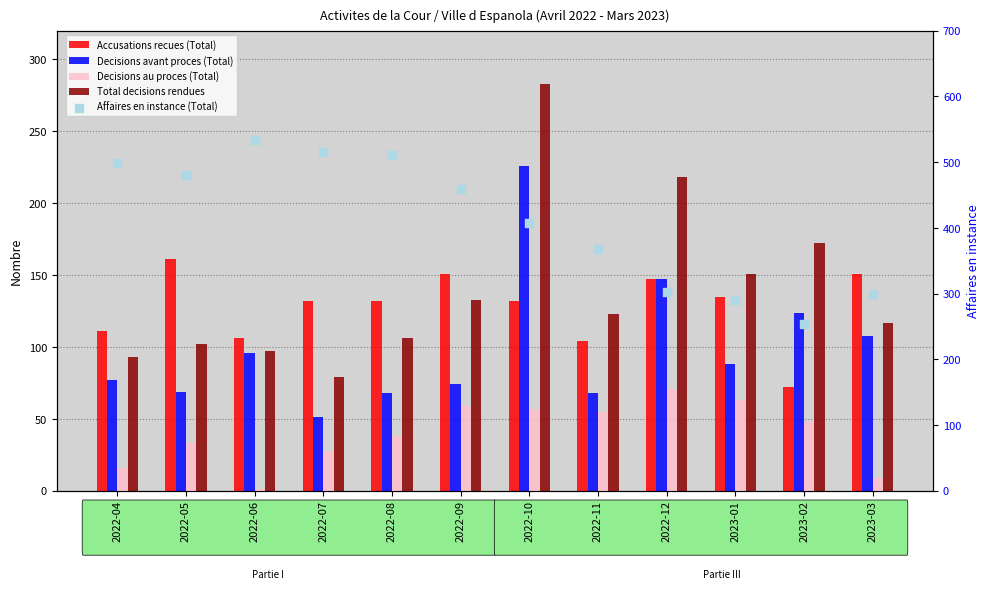

Which series contains the highest Y value?

Affaires en instance (Total)